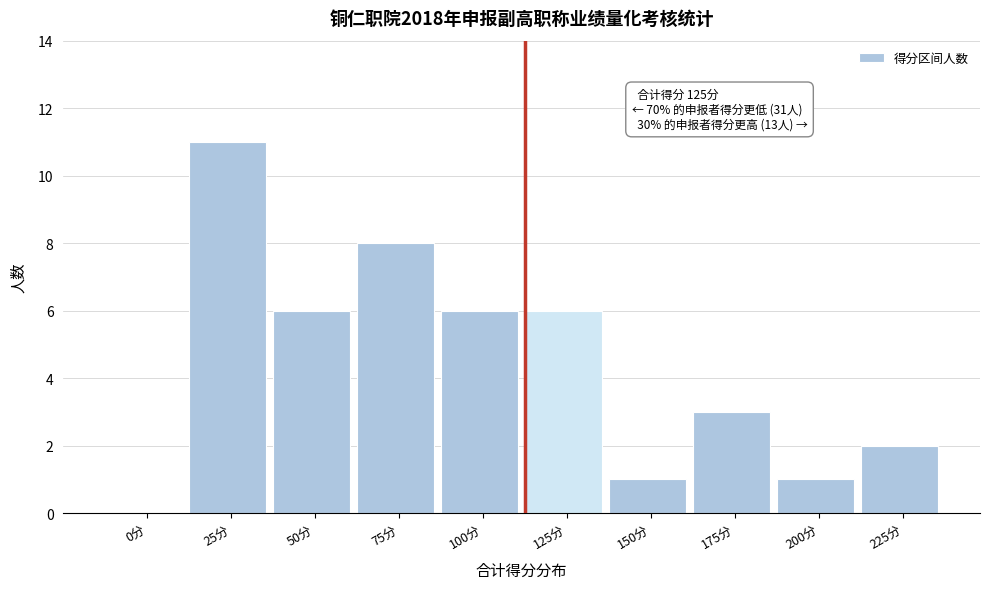

Reading right to left, list all the values displayed in this chart.

225分=2	200分=1	175分=3	150分=1	125分=6	100分=6	75分=8	50分=6	25分=11	0分=0